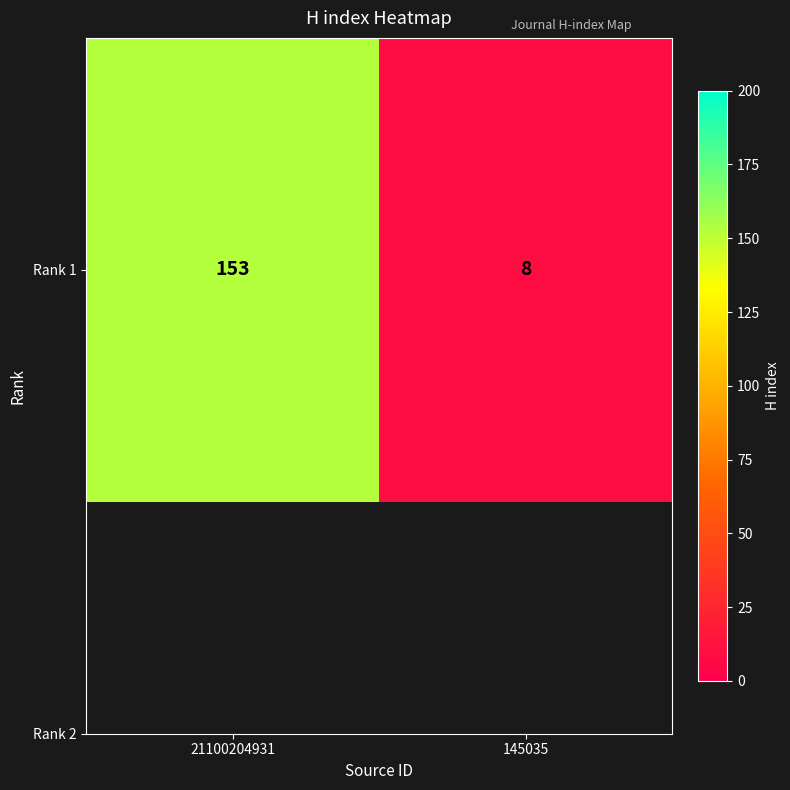

True or false: the data shows 153 at 21100204931.

True